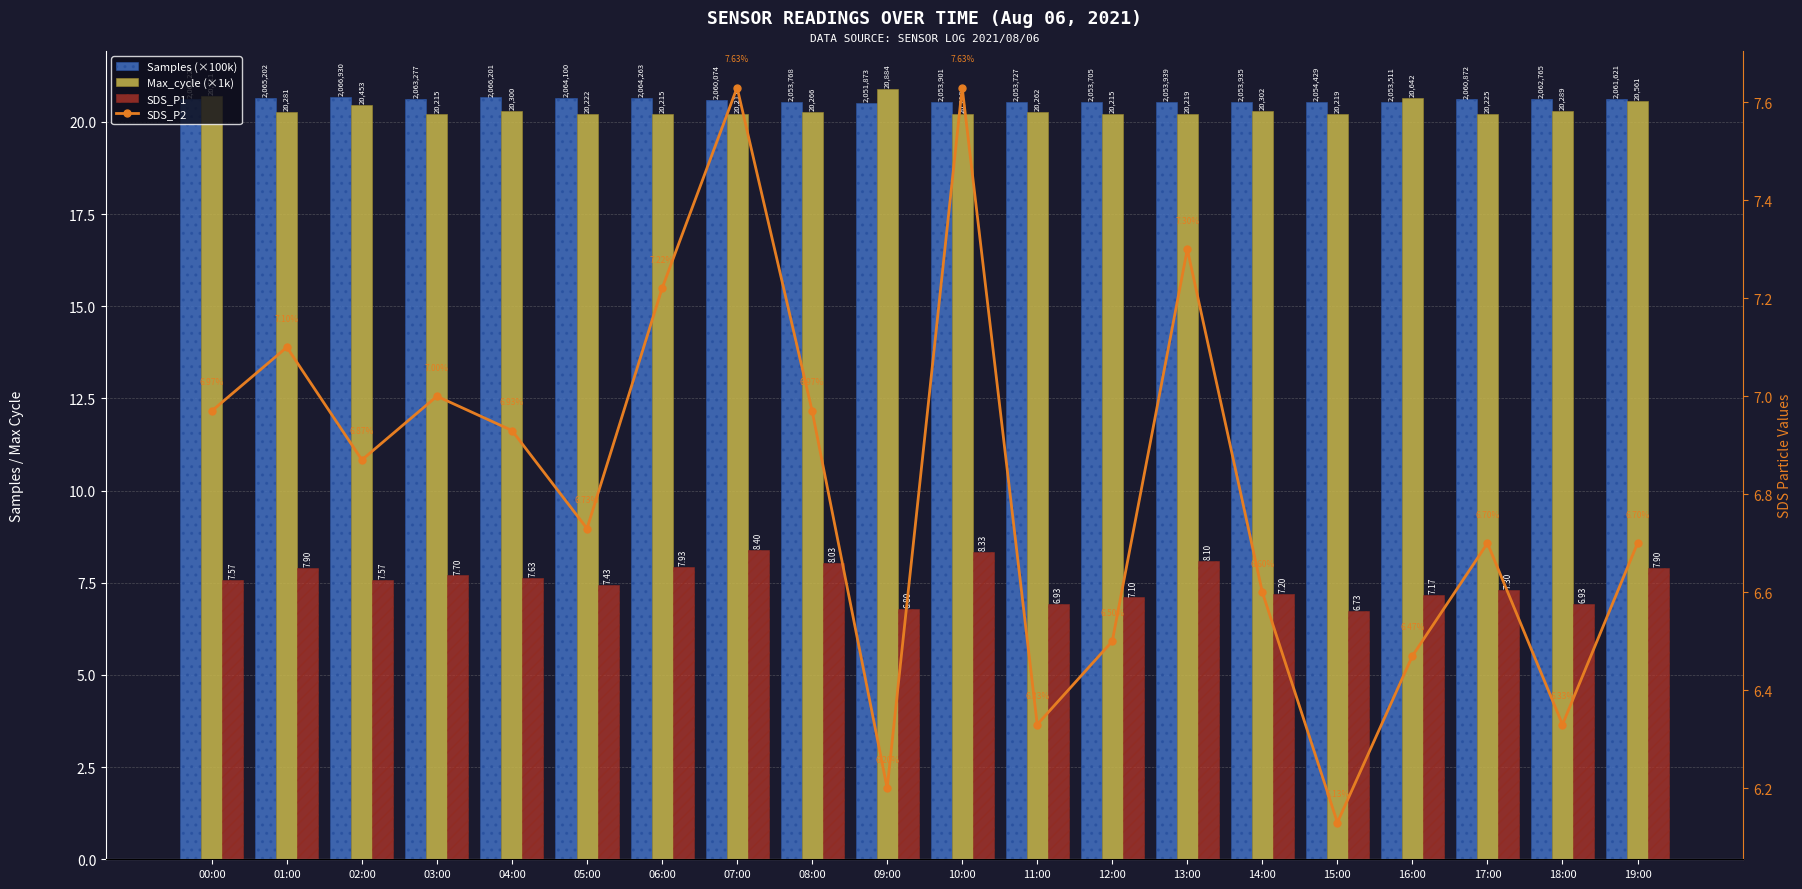

Which has a higher value, 14:00 or 00:00?

00:00